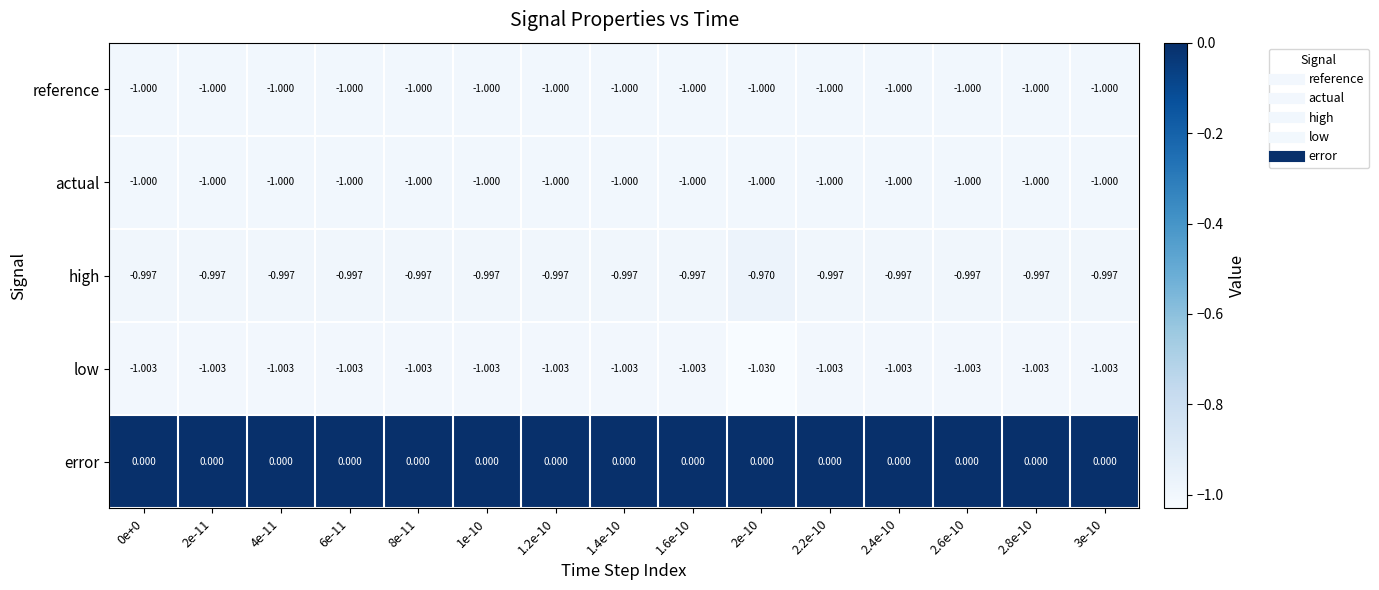

Is the value of reference at 2.4e-10 greater than the value of high at 0e+0?

No